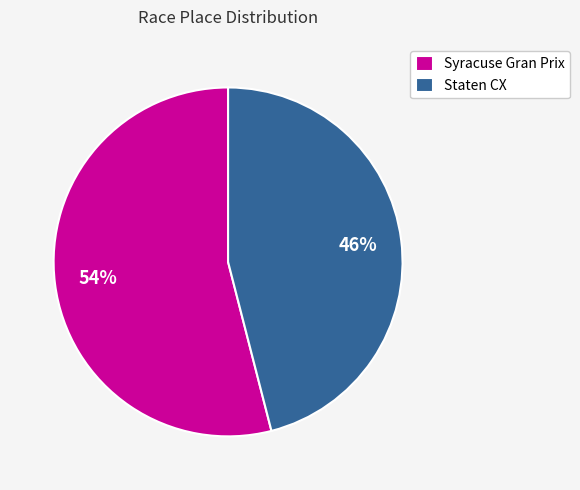

How many slices are in this pie chart?

2